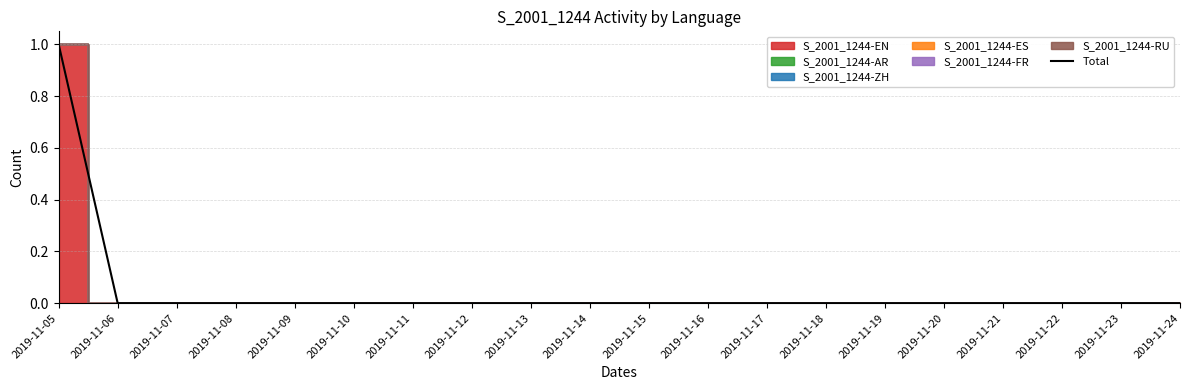

How many data points are above 0?

1